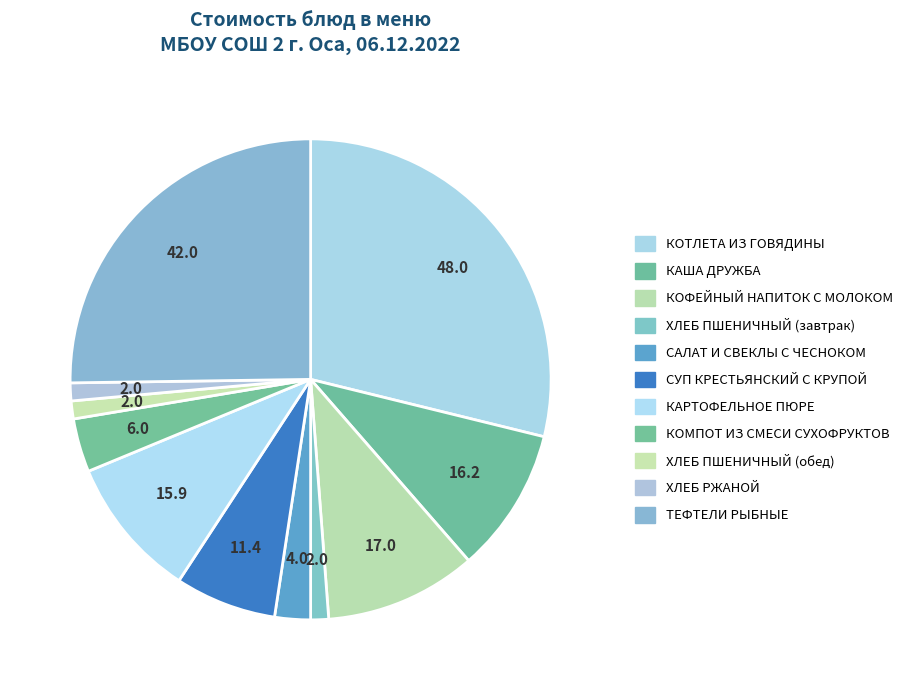

Is it true that ХЛЕБ РЖАНОЙ is 11% of the pie?

False